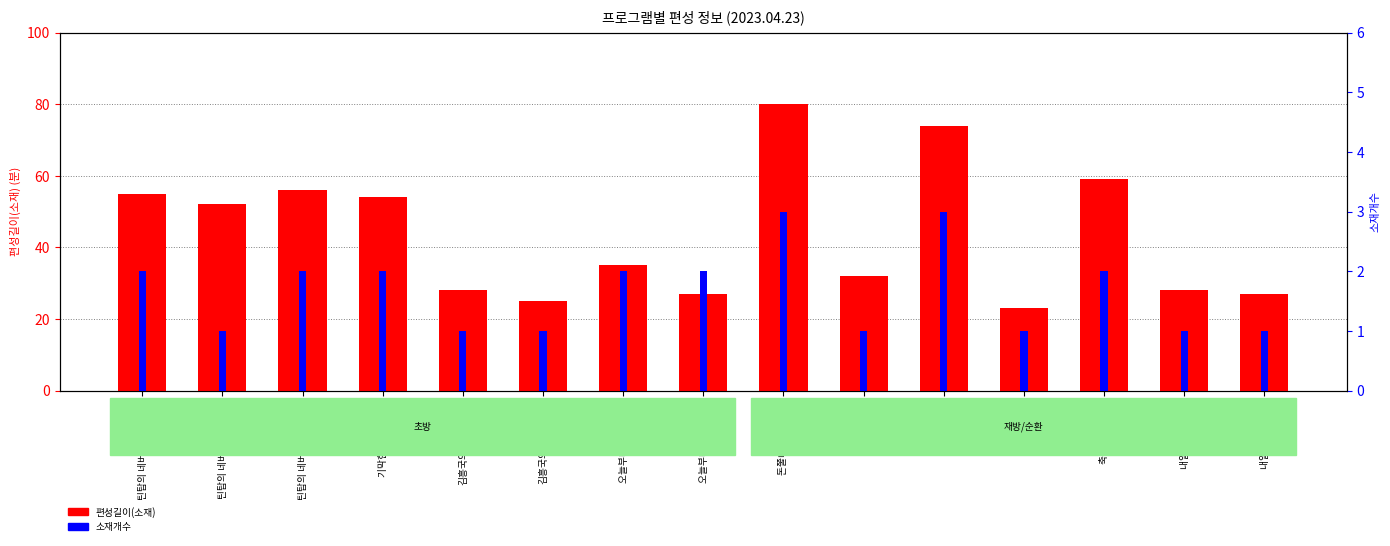

At how many categories does at least one series exceed 12?

15